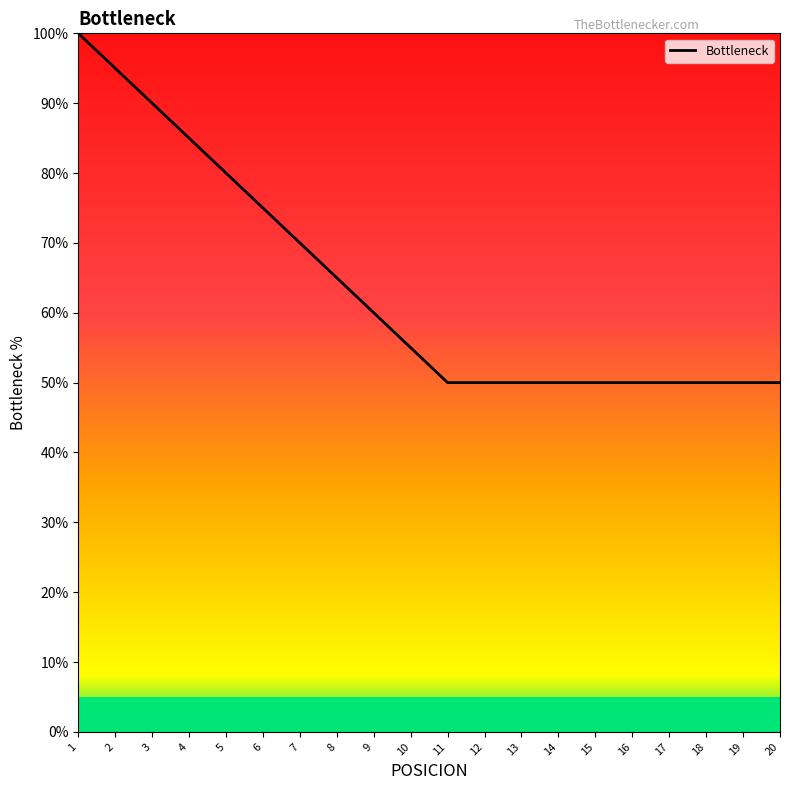

Does the chart display data point markers on the line(s)?

No